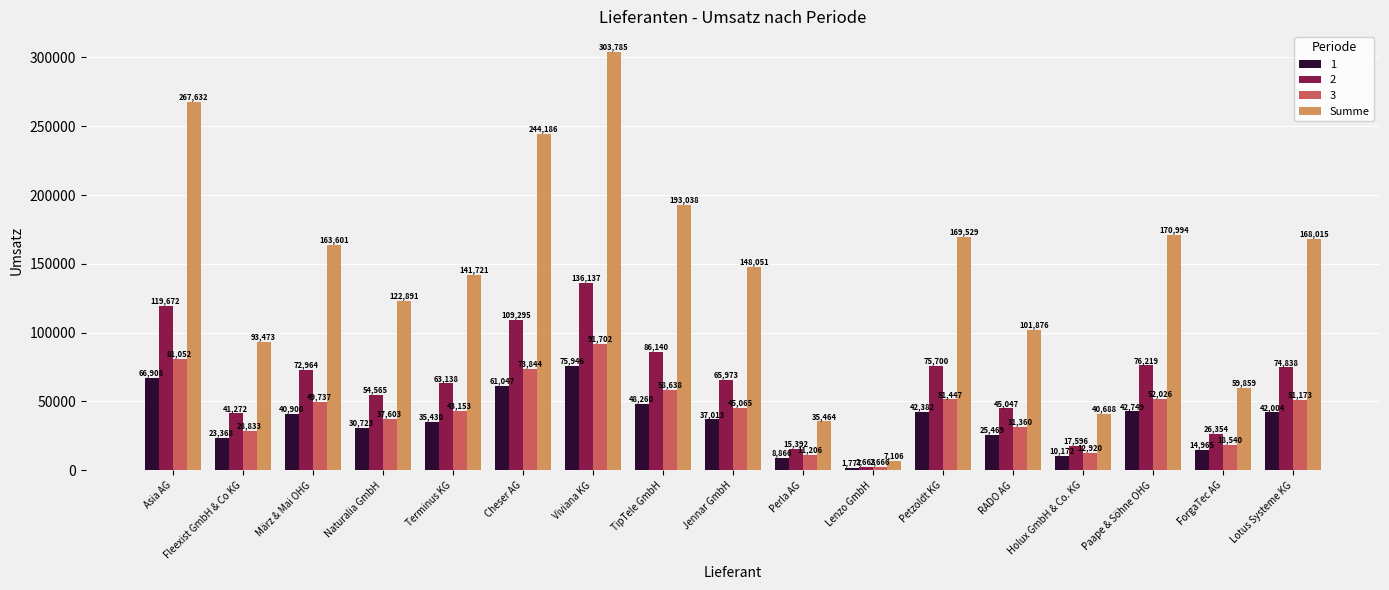

Rank the categories by Summe value from lowest to highest.

Lenzo GmbH, Perla AG, Holux GmbH & Co. KG, ForgaTec AG, Fleexist GmbH & Co KG, RADO AG, Naturalia GmbH, Terminus KG, Jennar GmbH, März & Mai OHG, Lotus Systeme KG, Petzoldt KG, Paape & Söhne OHG, TipTele GmbH, Cheser AG, Asia AG, Viviana KG